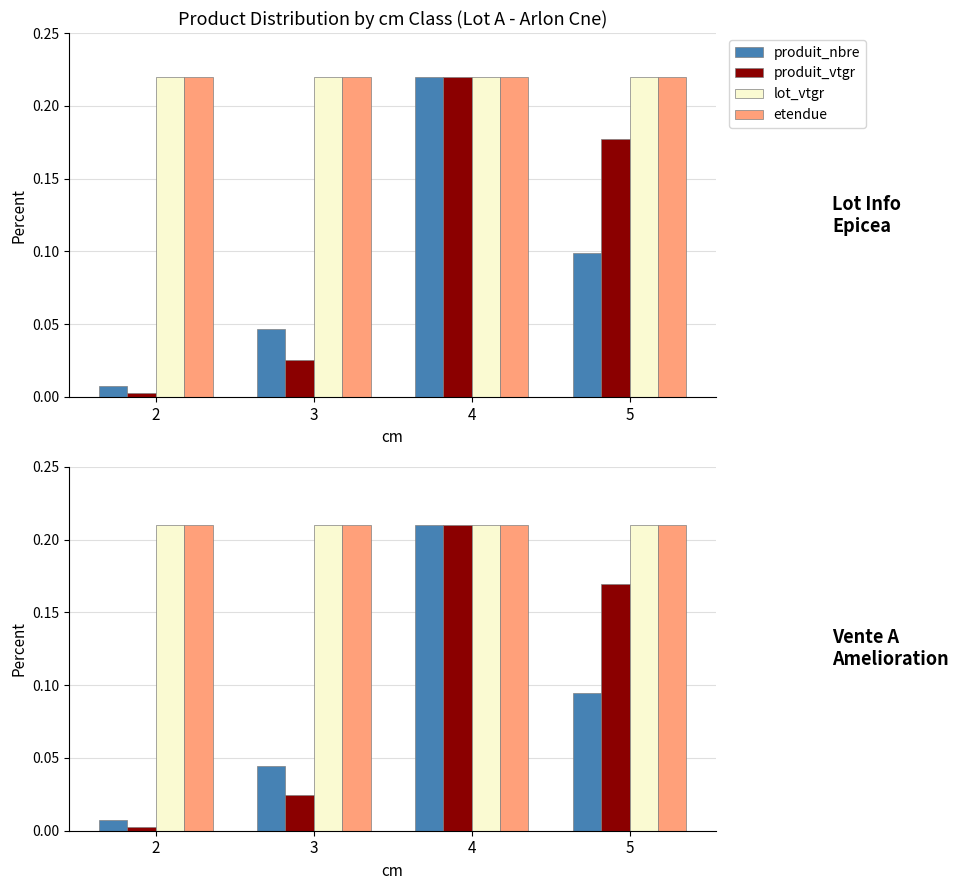

What is the difference between the produit_nbre values at 2 and 5?

0.1